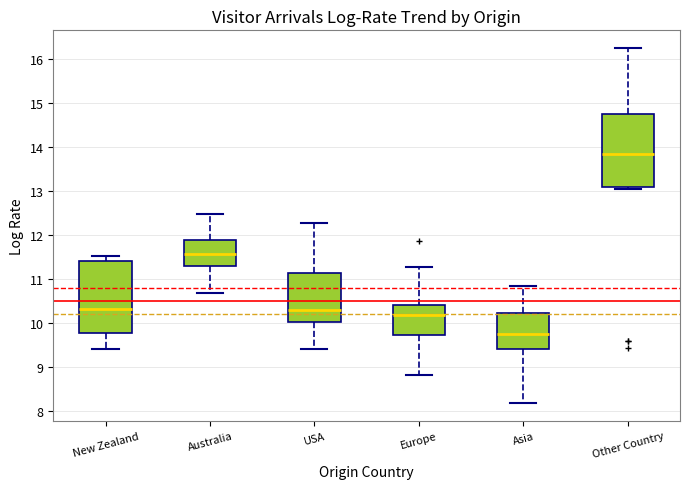

Which box has the highest median line?

Other Country